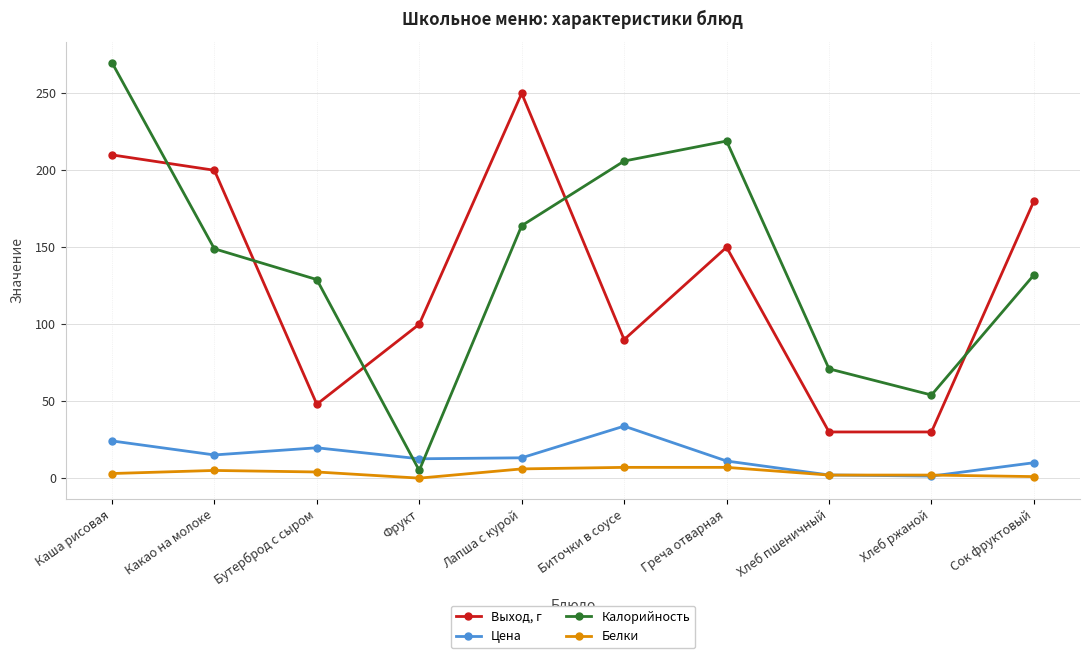

What is the average value of the Цена series?

14.3